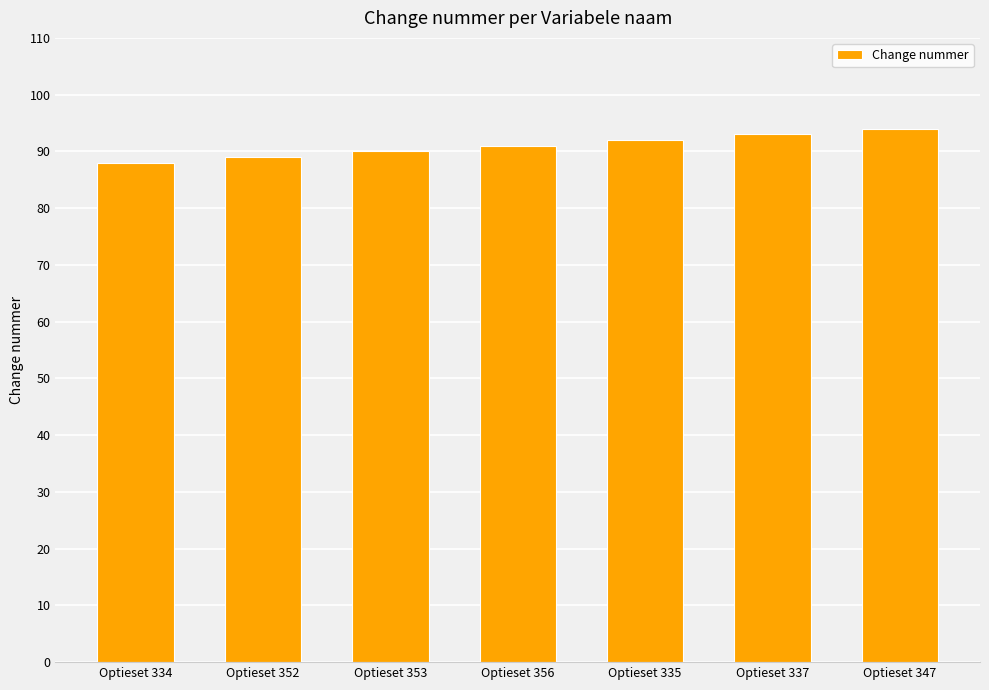

The value at Optieset 335 is 147. True or false?

False